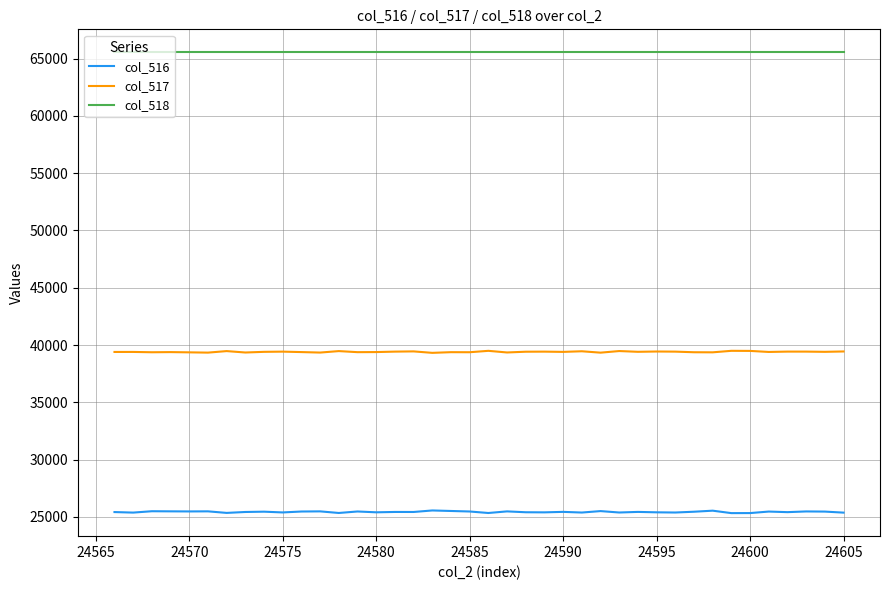

How many series are shown in this chart?

3